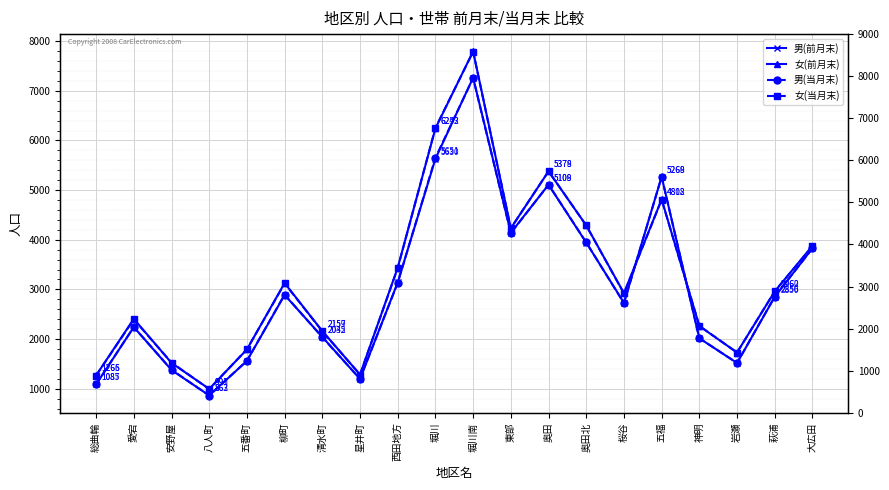

What is the maximum value for 女(前月末)?

7795